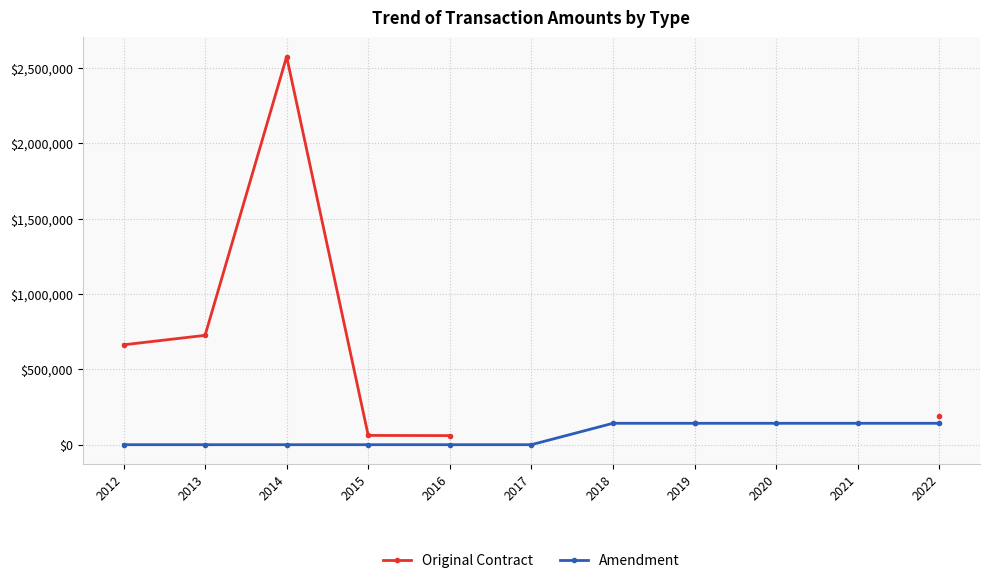

Count the Amendment values in the range 0 to 141936.

11